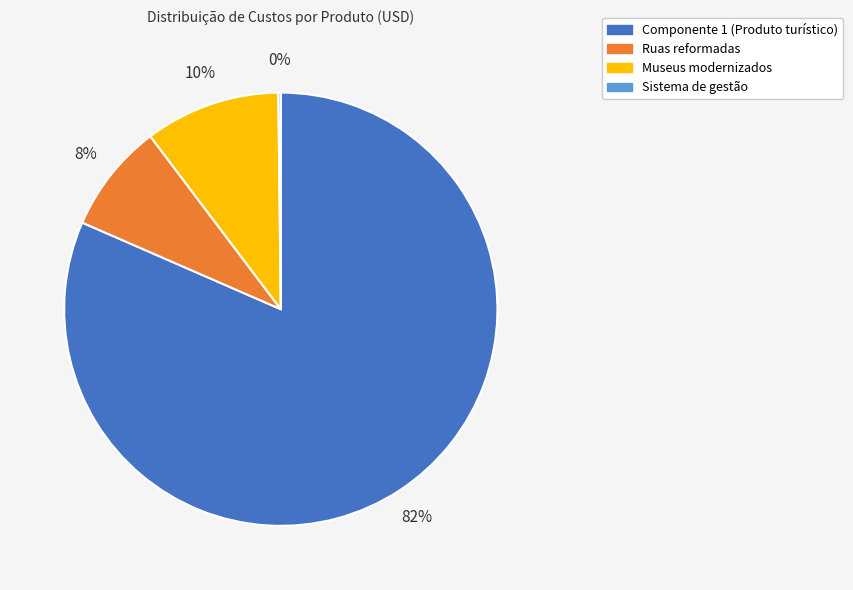

To the nearest percent, what percentage of the pie is Ruas reformadas?

8%